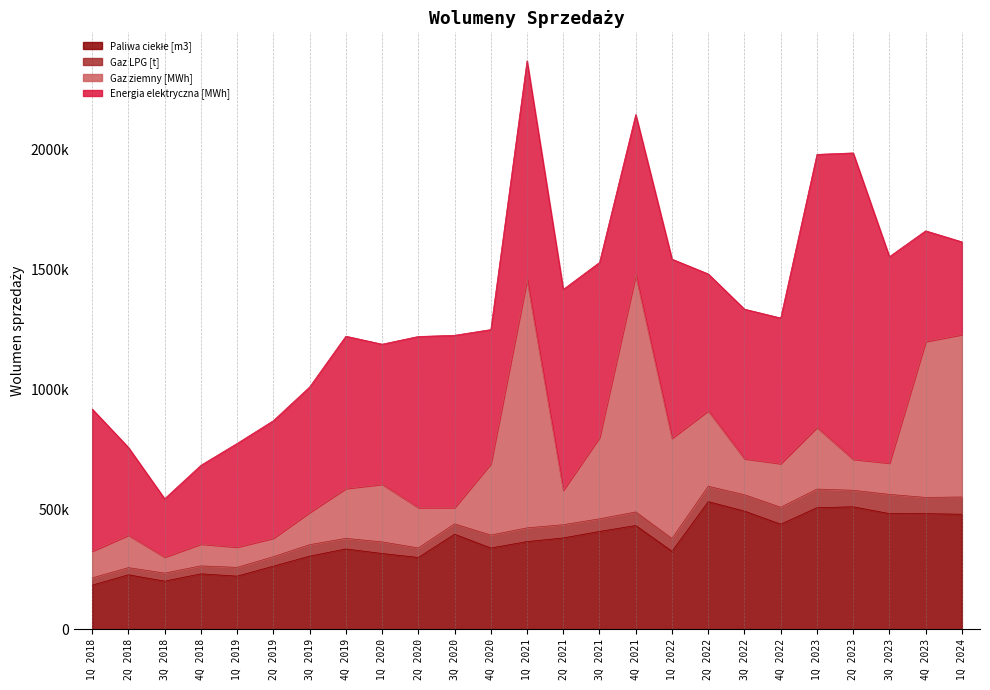

Which category has the lowest value in the Gaz LPG [t] series?

2Q 2018